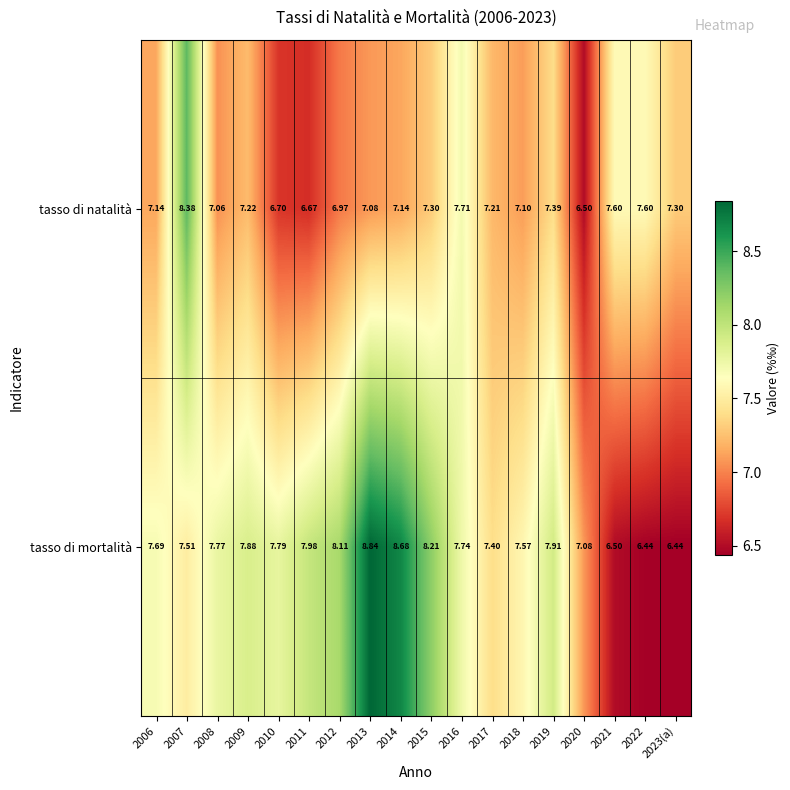

Which series has the largest total across all categories?

tasso di mortalità